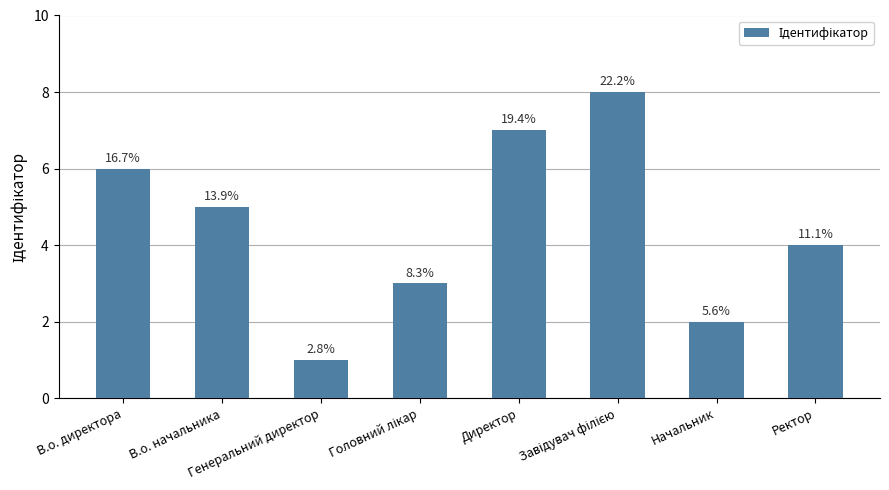

What is the difference between the values at Директор and Ректор?

3